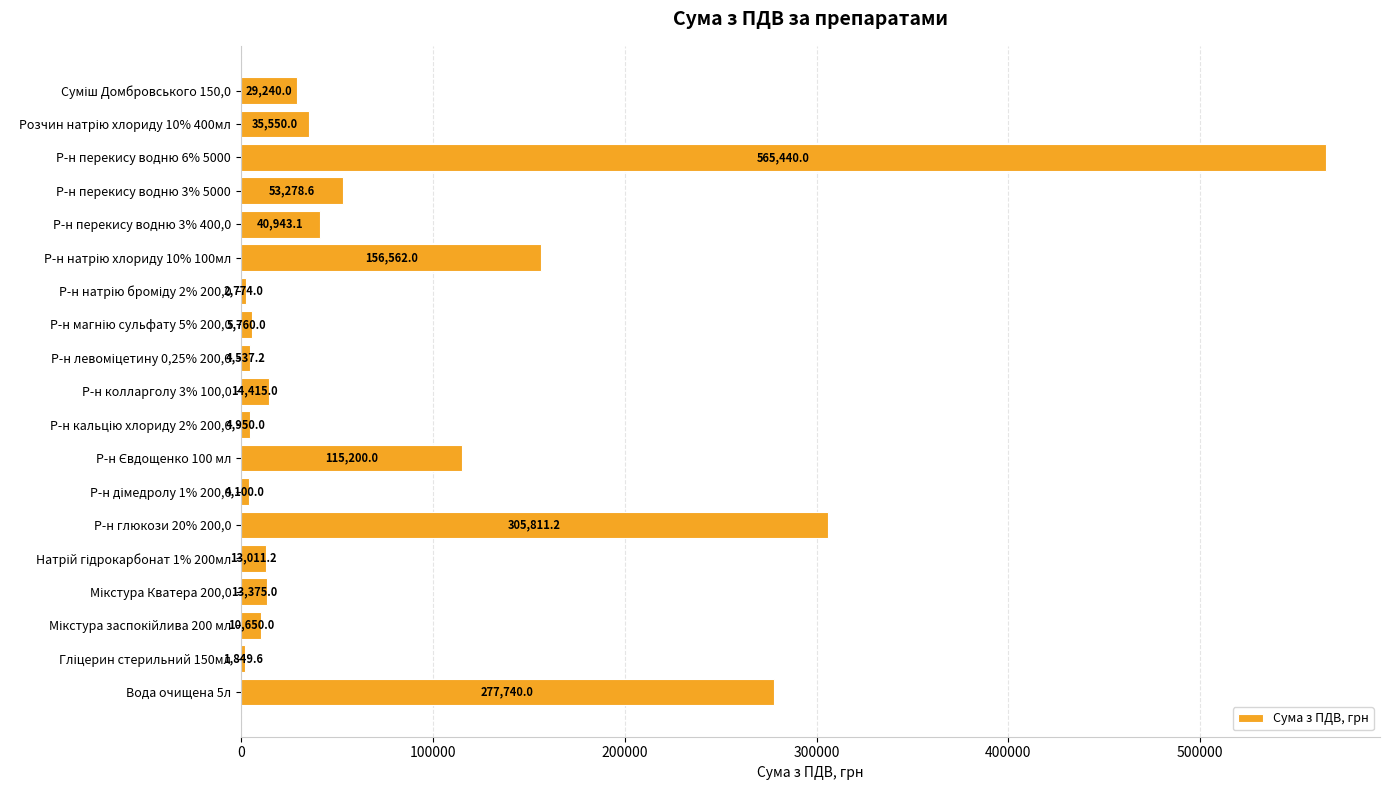

Reading bottom to top, what are all the values shown in this chart?

277740.0	1849.6	10650.0	13375.0	13011.2	305811.2	4100.0	115200.0	4950.0	14415.0	4537.2	5760.0	2774.0	156562.0	40943.1	53278.6	565440.0	35550.0	29240.0